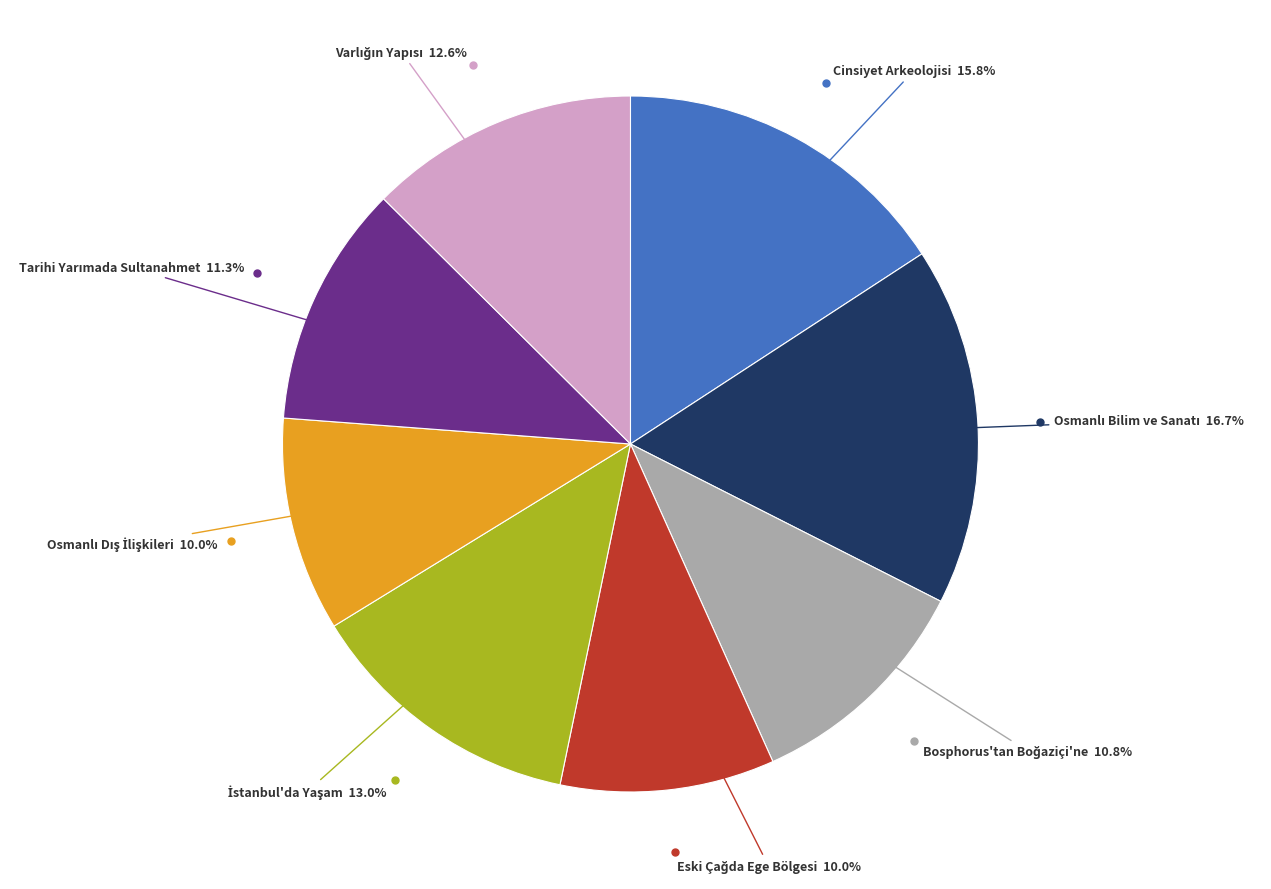

Is there any slice that represents more than half of the pie?

No